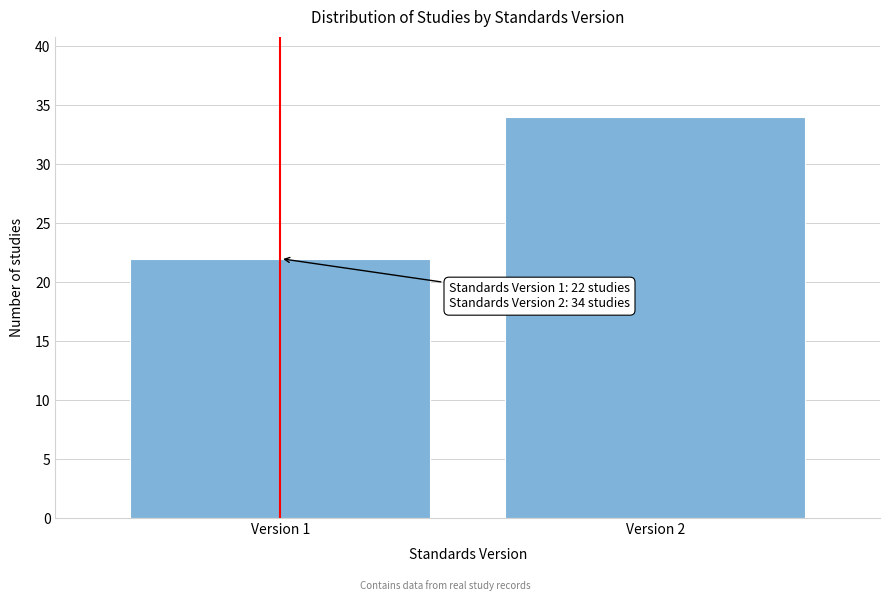

Reading left to right, list all the values displayed in this chart.

22	34